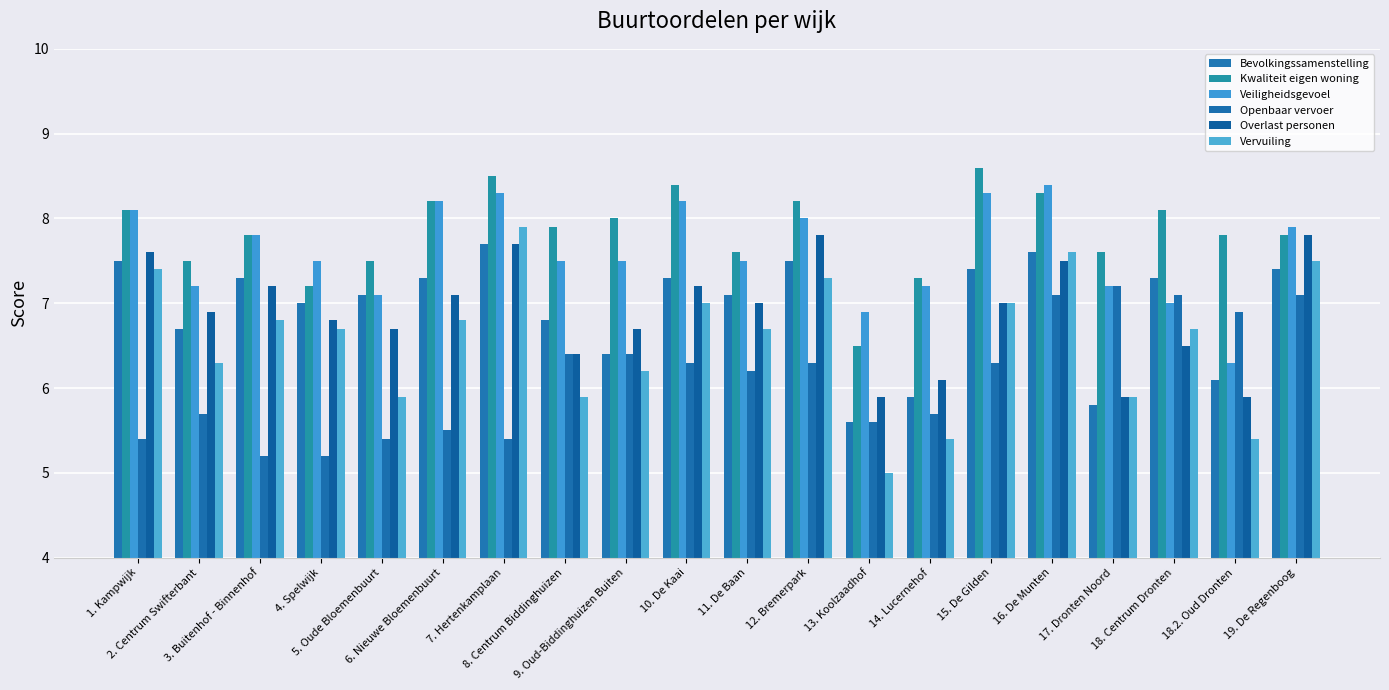

How many data points does each series have?

20